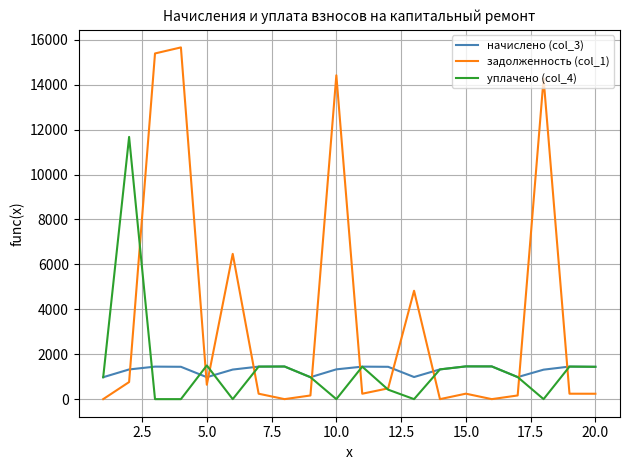

At how many categories does at least one series exceed 1106?

17